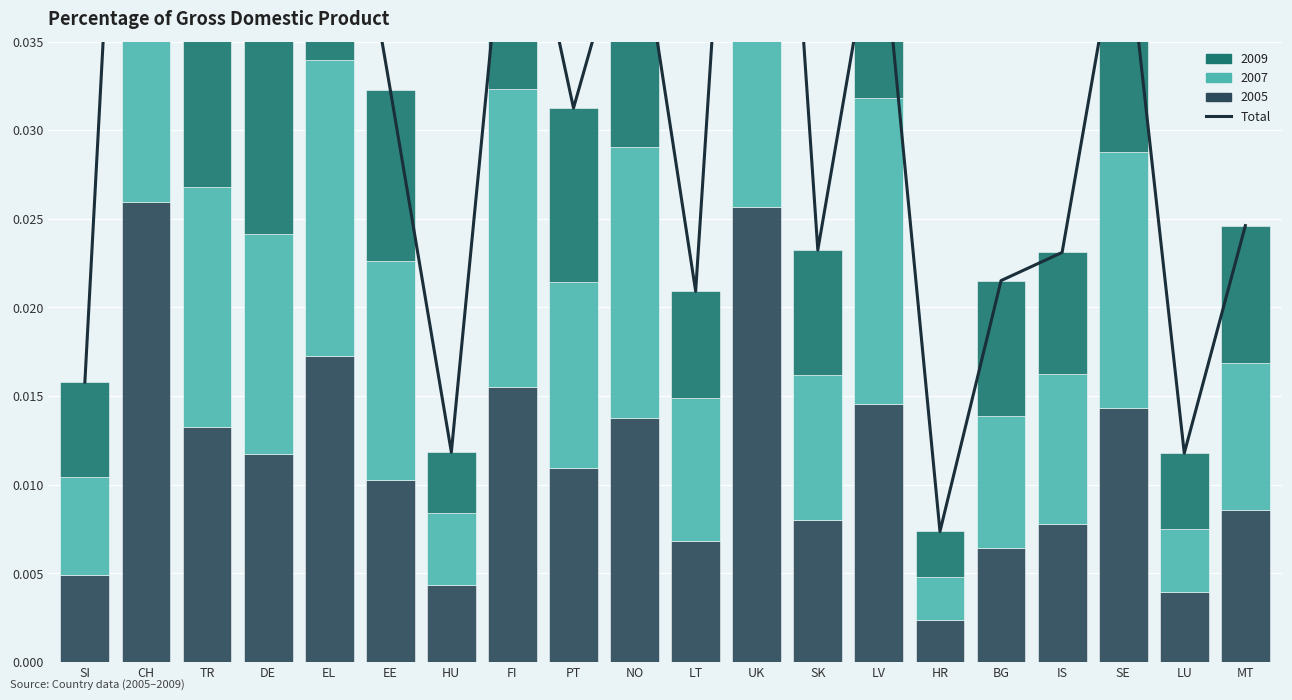

What is the maximum value shown in the chart?

0.1